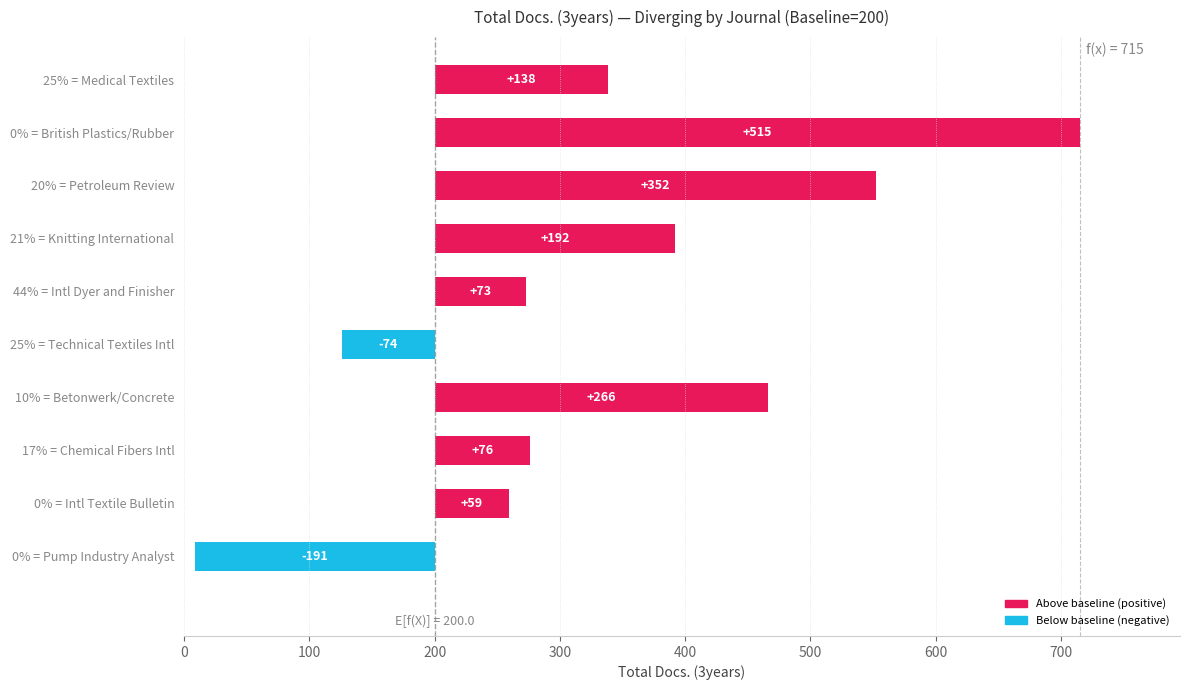

What is the difference between the values at 17% = Chemical Fibers Intl and 25% = Medical Textiles?

62